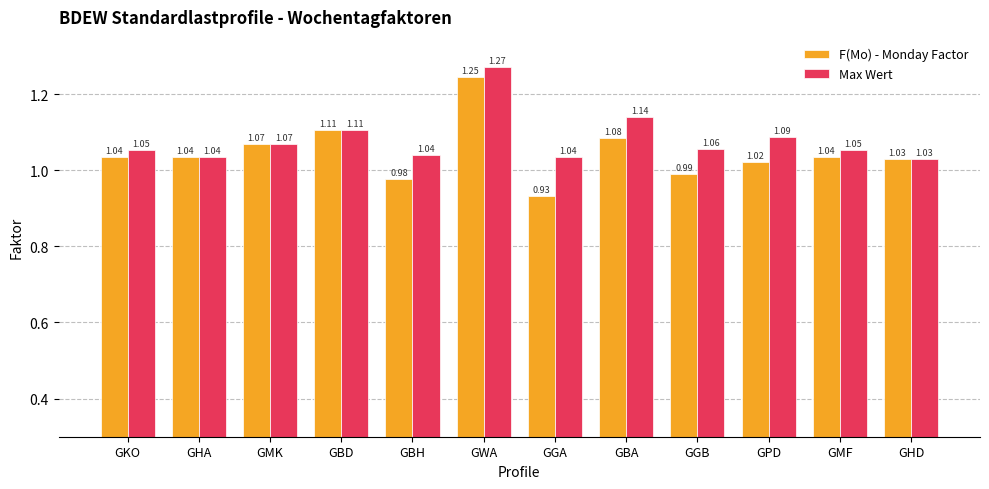

What is the label of the 11th bar from the left?

GMF